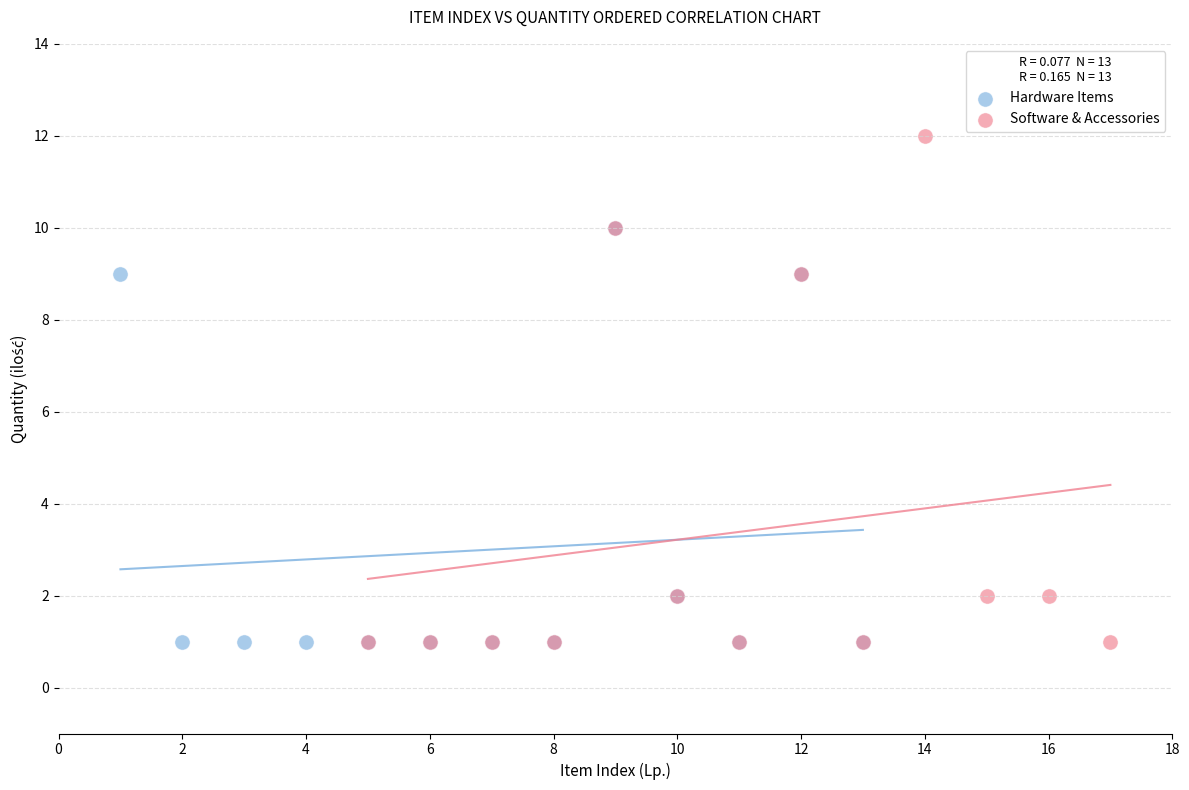

Which series reaches the maximum Y coordinate?

Software & Accessories